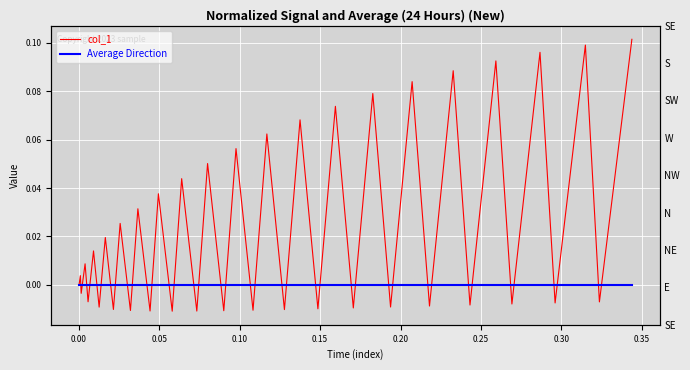

True or false: col_1 has more than 0 interior local peaks.

True